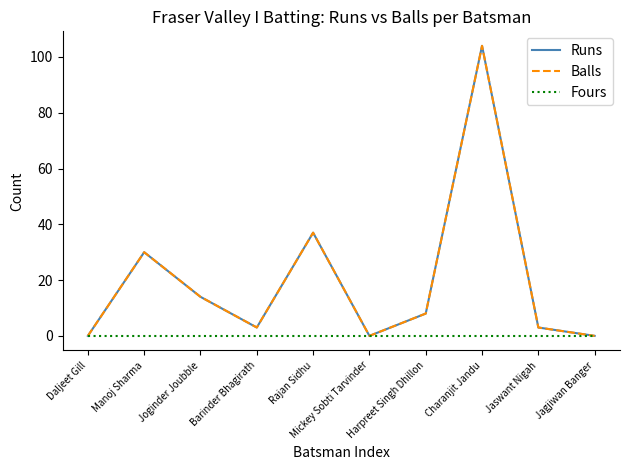

What is the label of the 10th point from the right?

Daljeet Gill